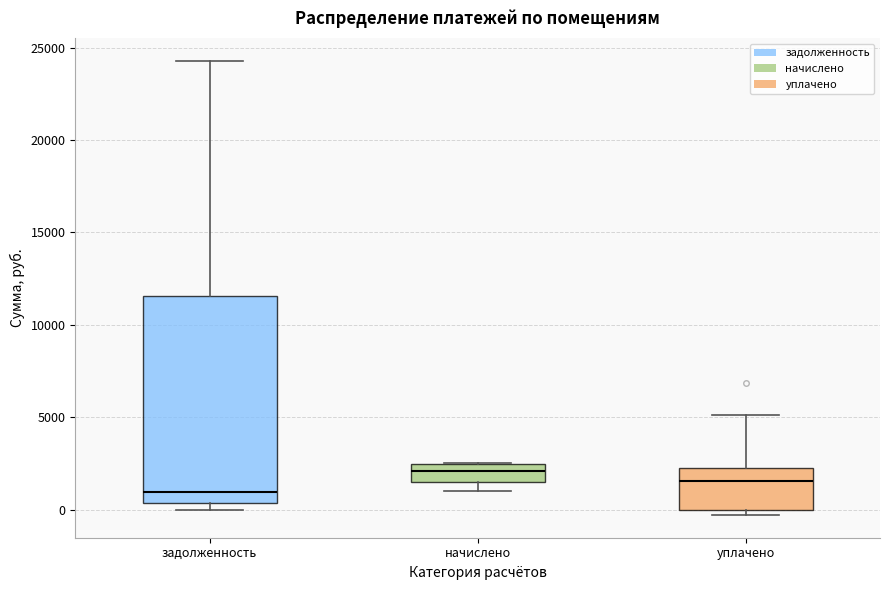

Which box is the tallest, from its lower edge to its upper edge?

задолженность